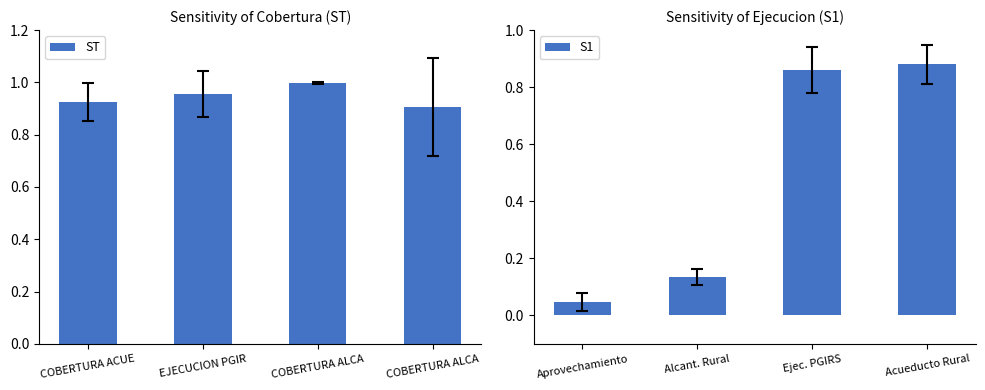

At which label is ST closest to 0?

COBERTURA ALCA